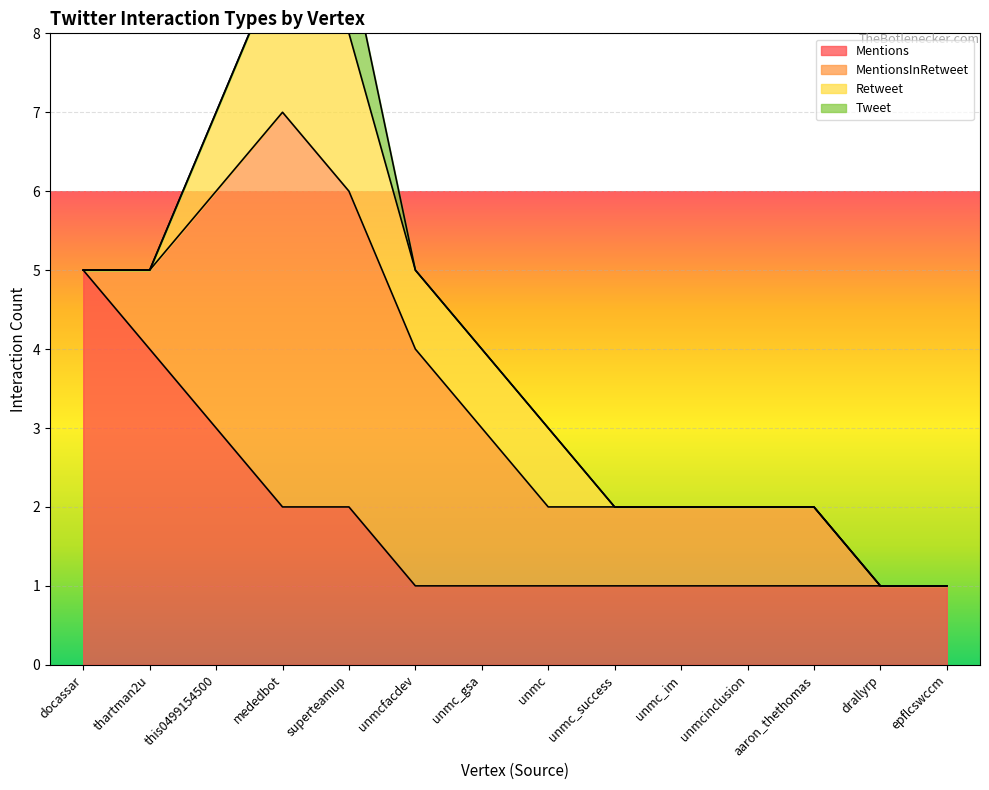

Which category has the lowest value in the MentionsInRetweet series?

docassar